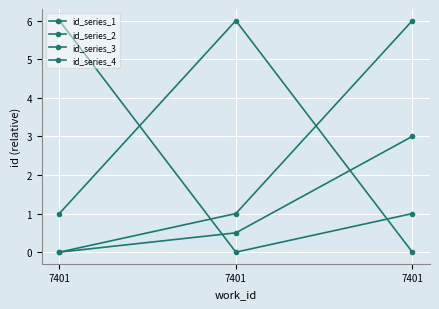

What is the difference between the highest and lowest values at 7401?

6.0